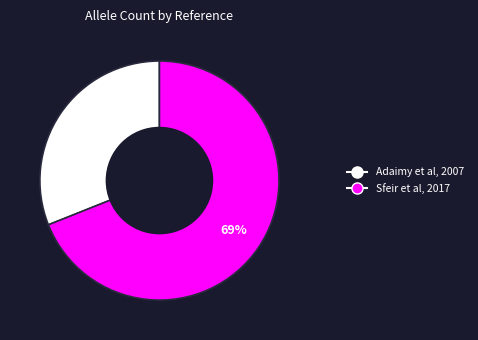

How many segments does this pie chart have?

2